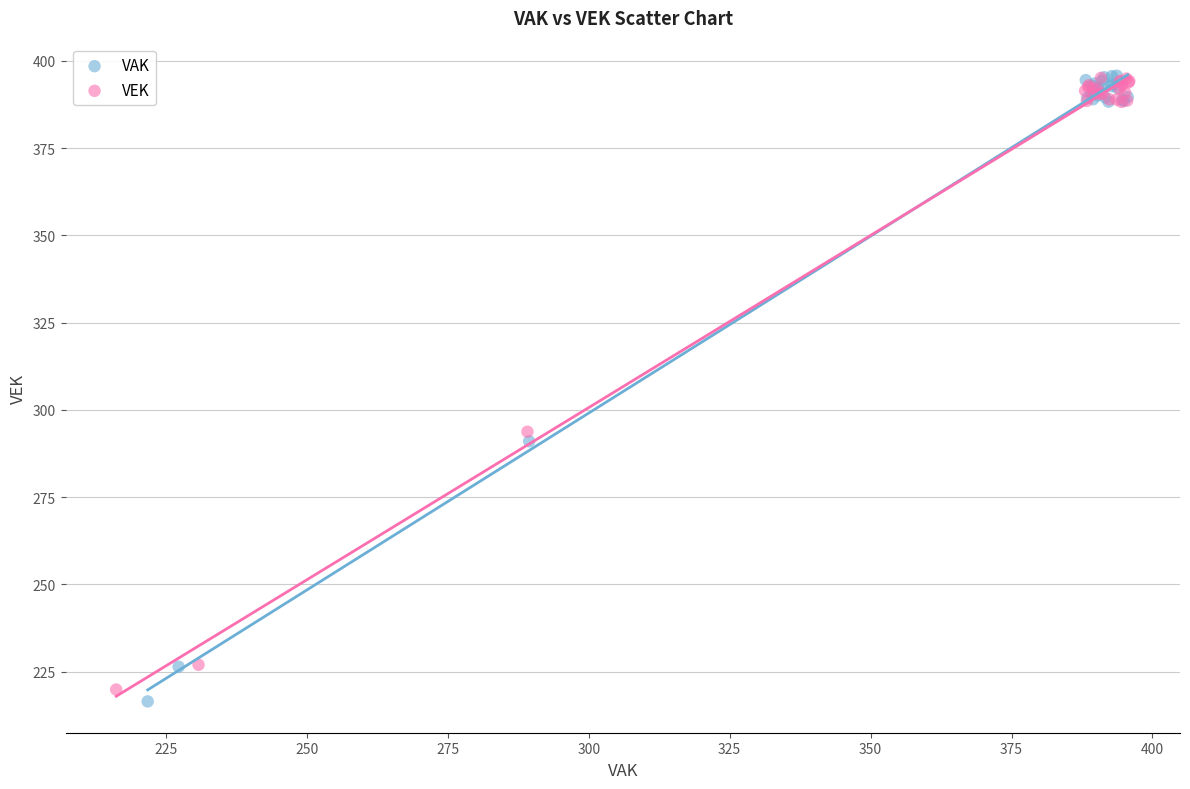

Which series has the largest Y range (max minus min)?

VAK